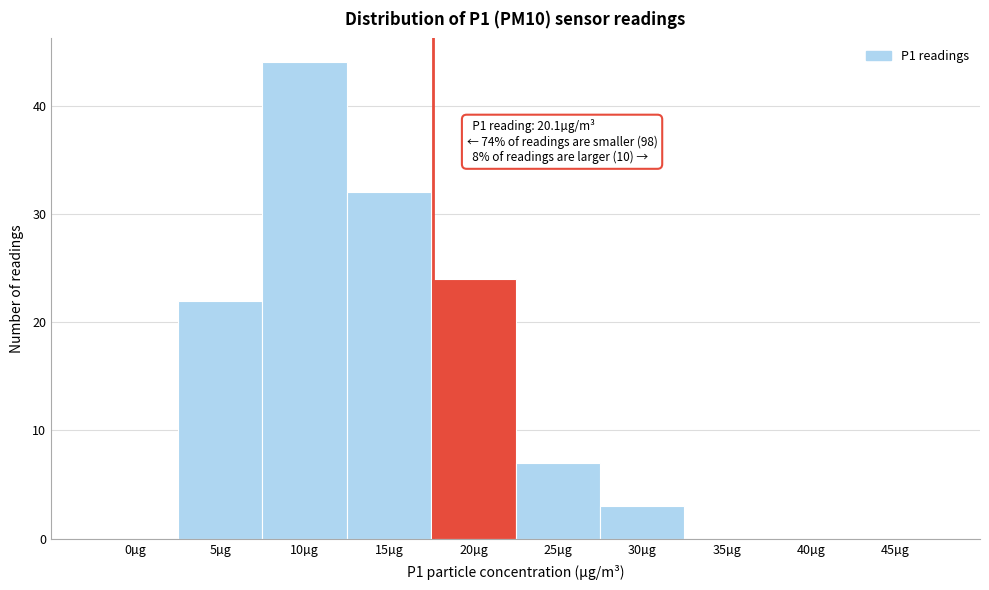

Reading right to left, extract all data points from this chart.

45µg=0	40µg=0	35µg=0	30µg=3	25µg=7	20µg=24	15µg=32	10µg=44	5µg=22	0µg=0